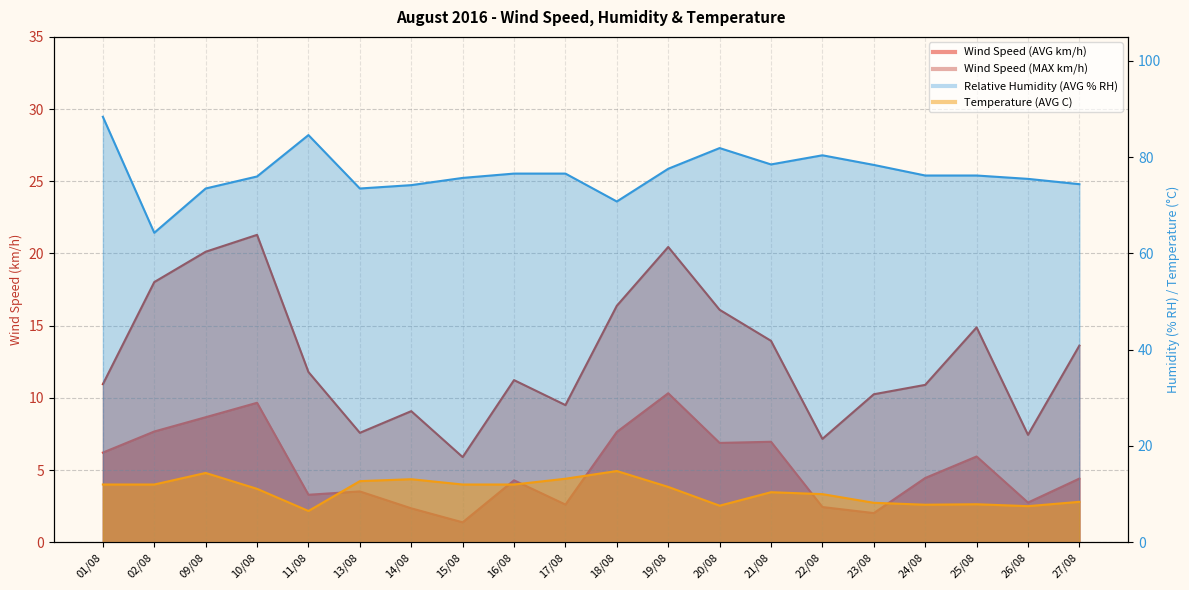

What is the difference between the highest and lowest values at 10/08?

66.3